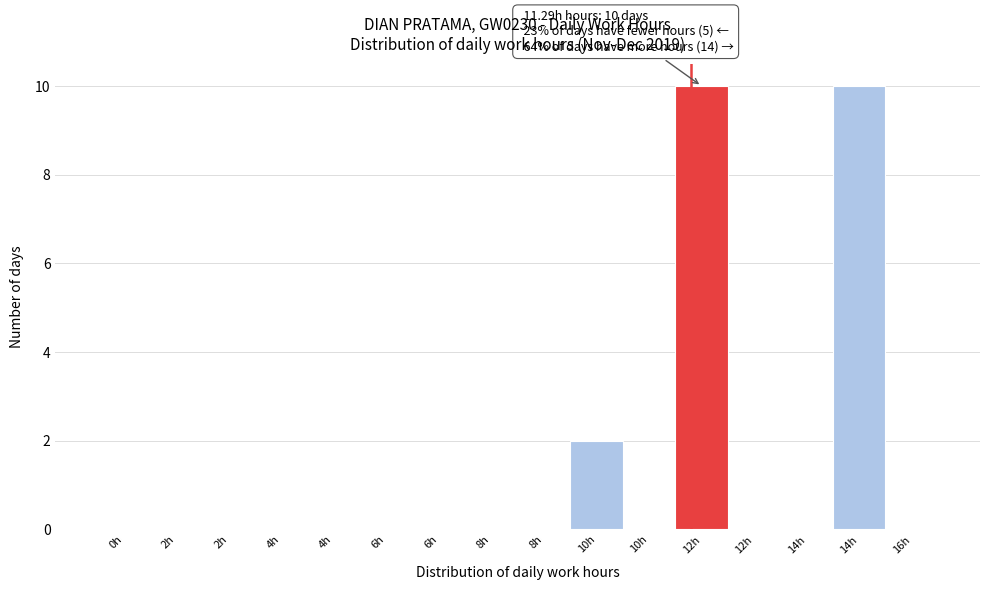

How many categories are shown in the chart?

16